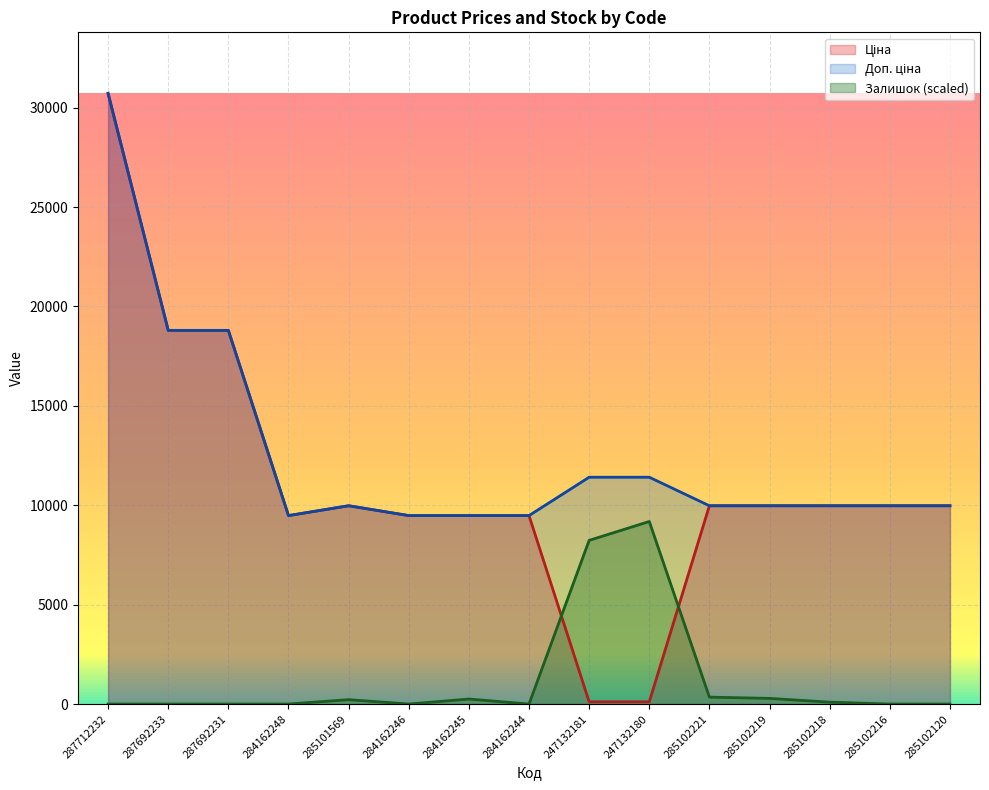

Where is Доп. ціна nearest to the value 20098?

287692233